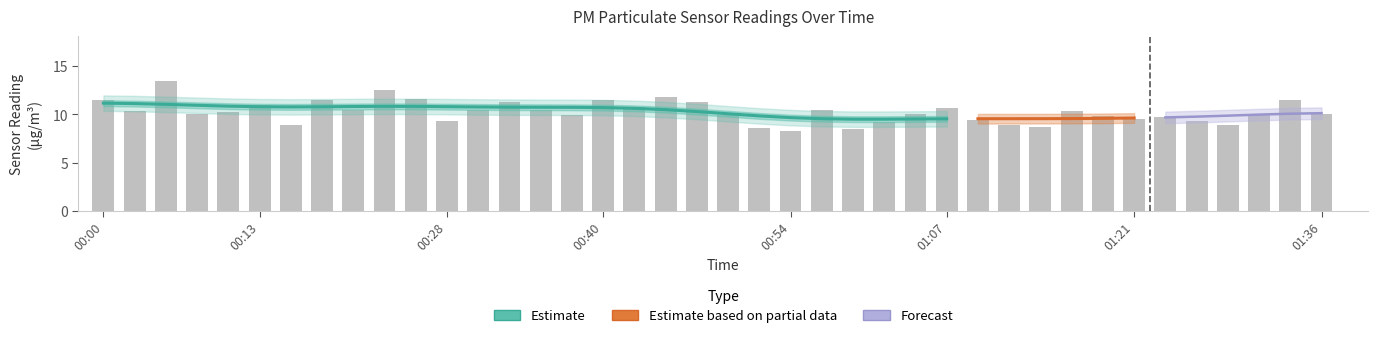

What is the sum of all values?

409.6